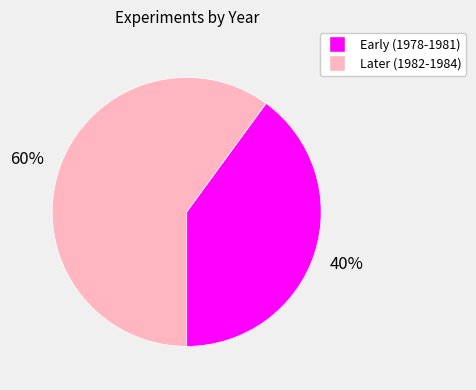

Is there a majority slice in this chart?

Yes